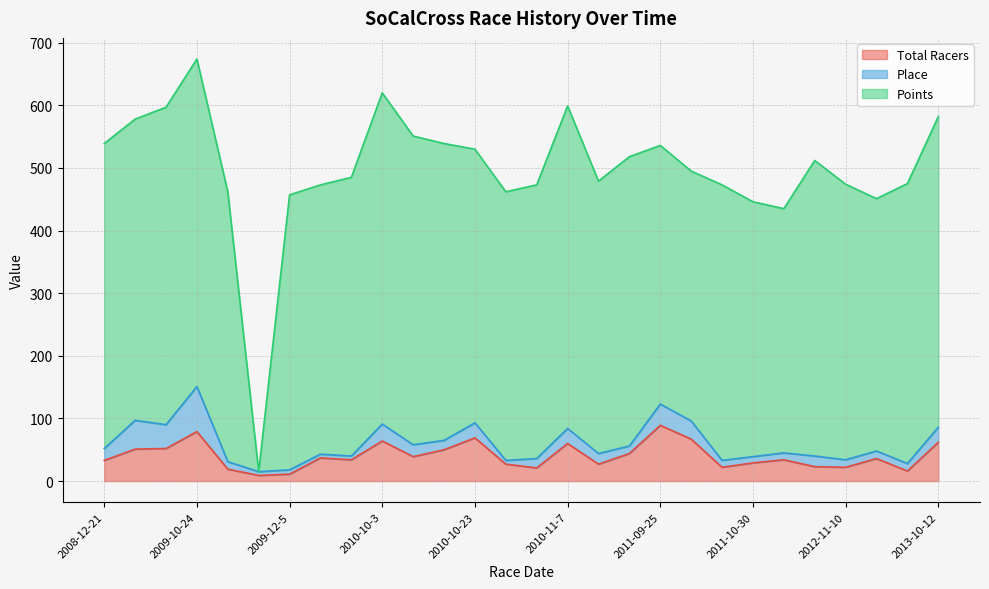

How many values in the Points series exceed 440?

13